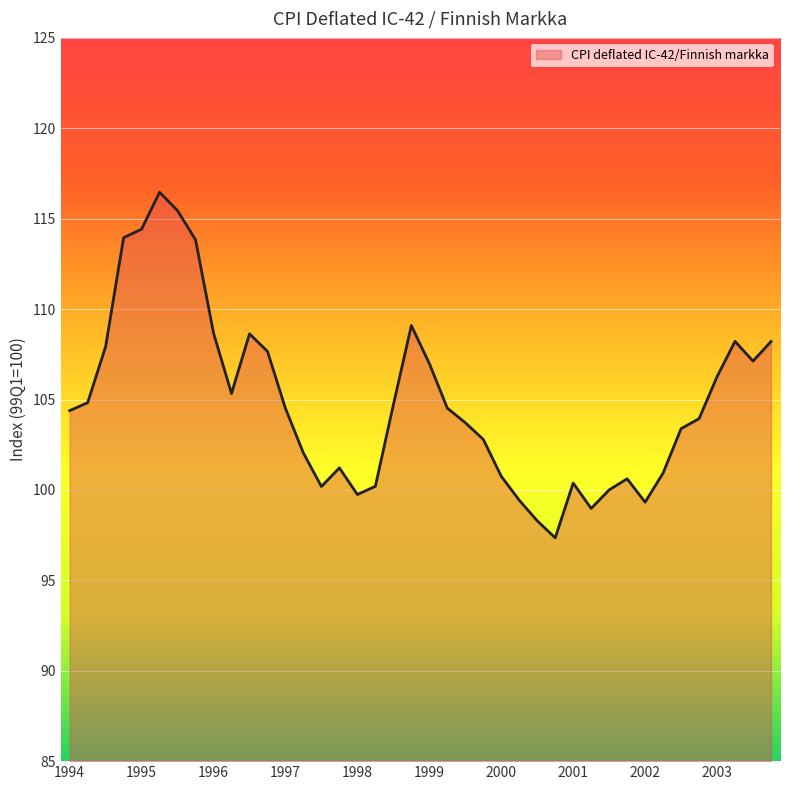

What is the minimum value shown in the chart?

97.4